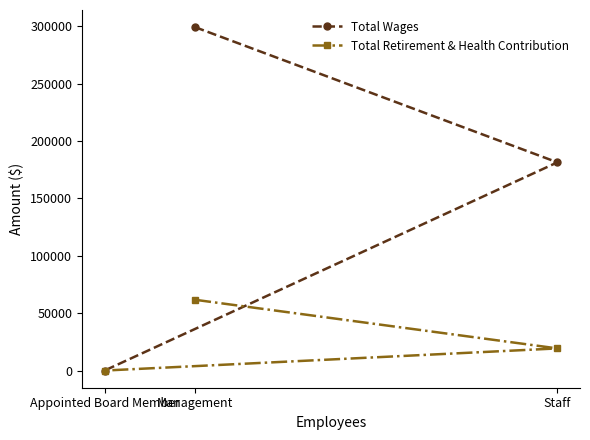

What are all the series names shown in the legend?

Total Wages, Total Retirement & Health Contribution